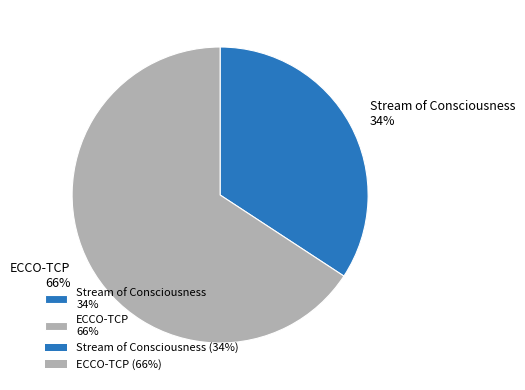

Do Stream of Consciousness 34% and ECCO-TCP 66% together represent more than half of the pie?

Yes